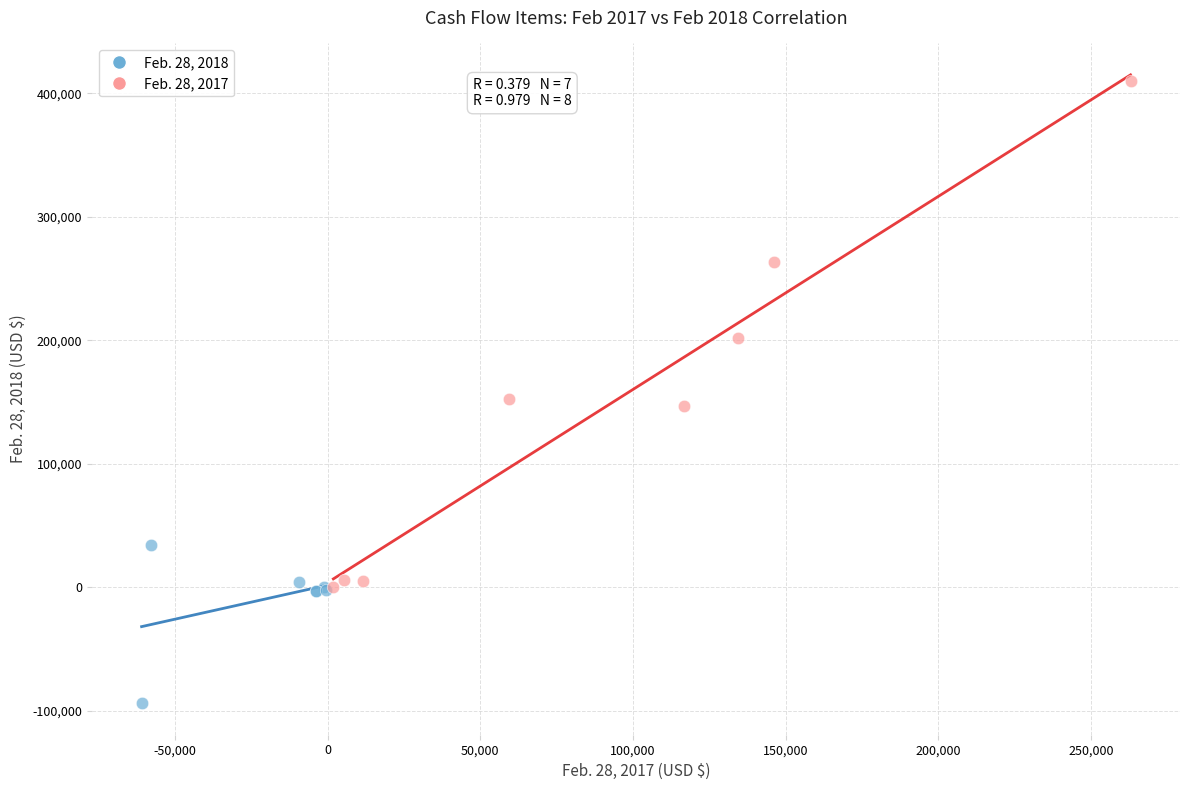

Which series reaches the maximum Y coordinate?

Feb. 28, 2017